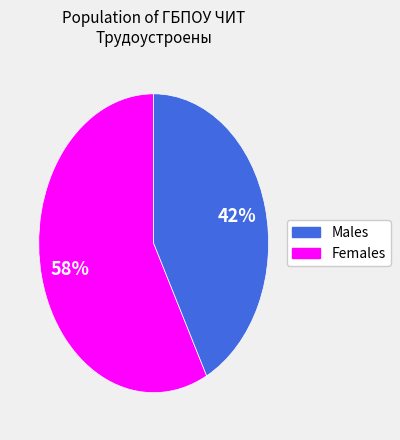

Does any single category account for the majority?

Yes